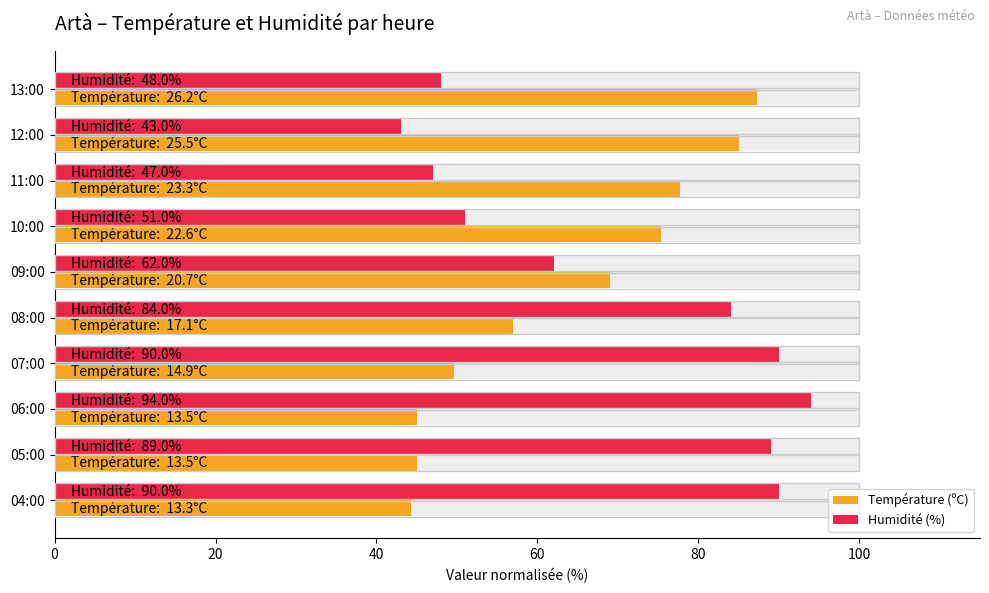

At how many categories does at least one series exceed 86?

5